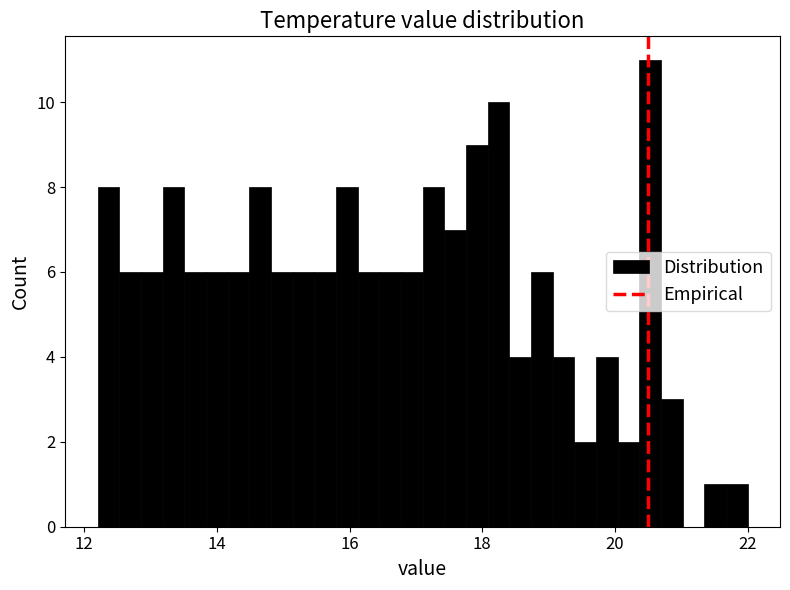

Around what value on the x-axis is the tallest bar? Give the approximate position of its centre, as read against the axis.

20.6